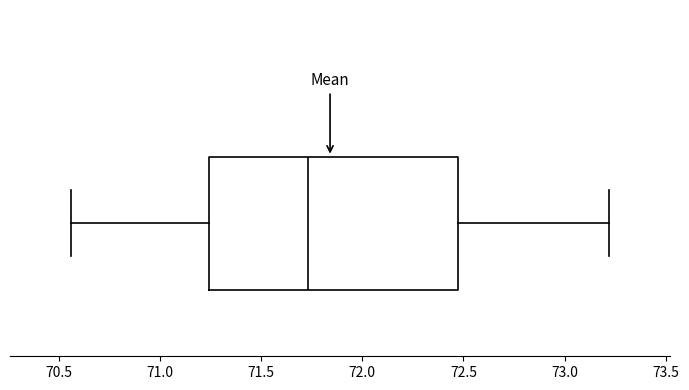

Transcribe this box plot: give where the median line is, the range the box spans, and where the two whiskers end, as read against the x-axis. The values are not printed on the chart, so give them approximately, as read against the axis.

median 71.75, box 71.25 to 72.50, whiskers 70.55 to 73.20